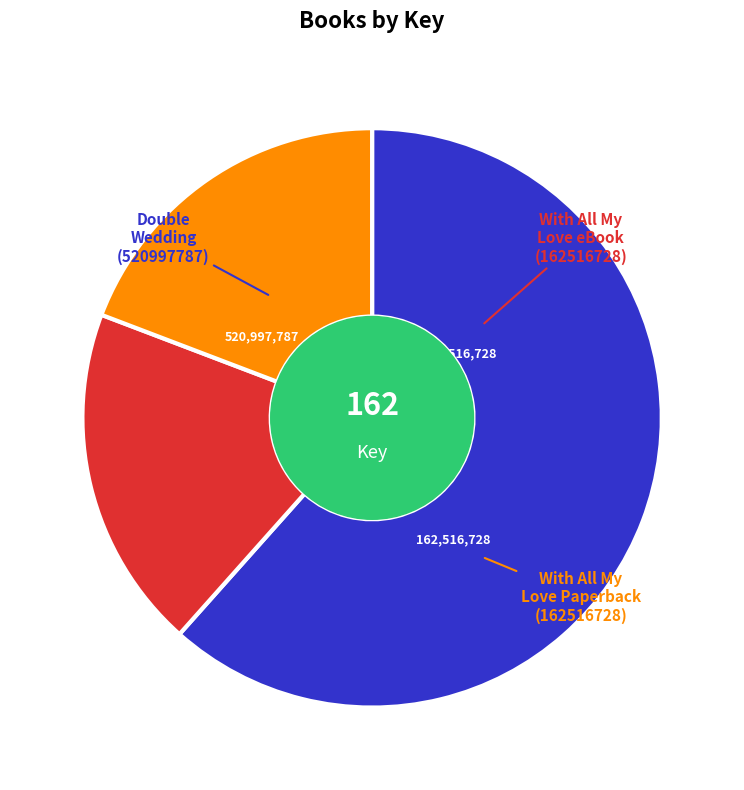

Does any single category account for the majority?

Yes